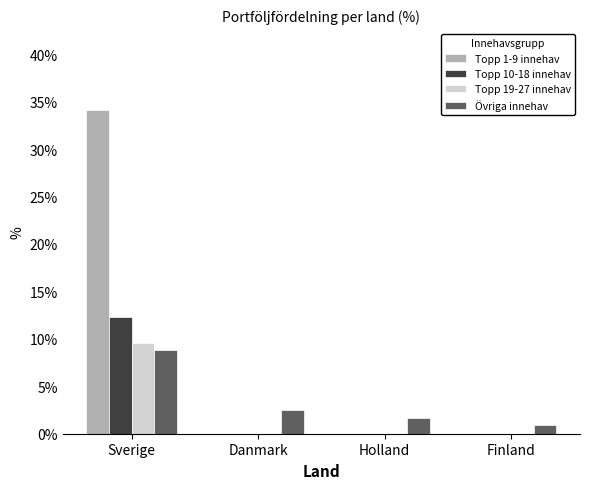

What is the maximum value for Topp 1-9 innehav?

34.1